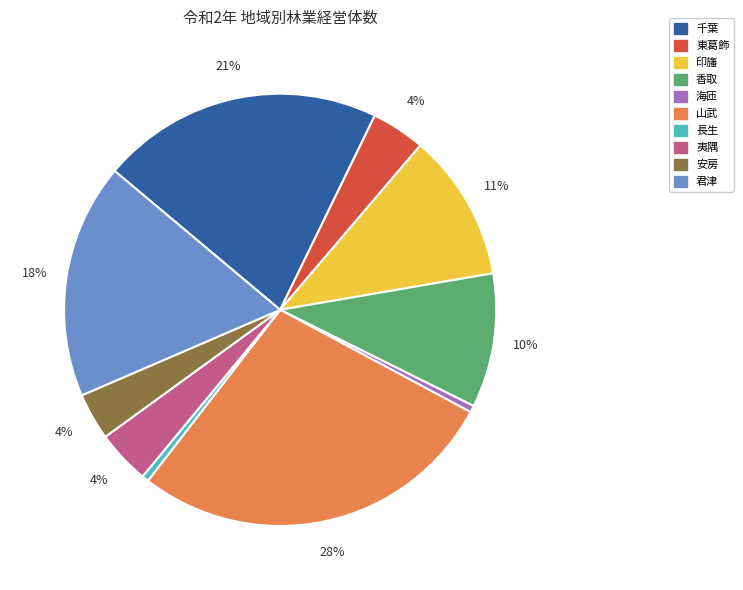

To the nearest percent, what portion does 印旛 represent?

11%